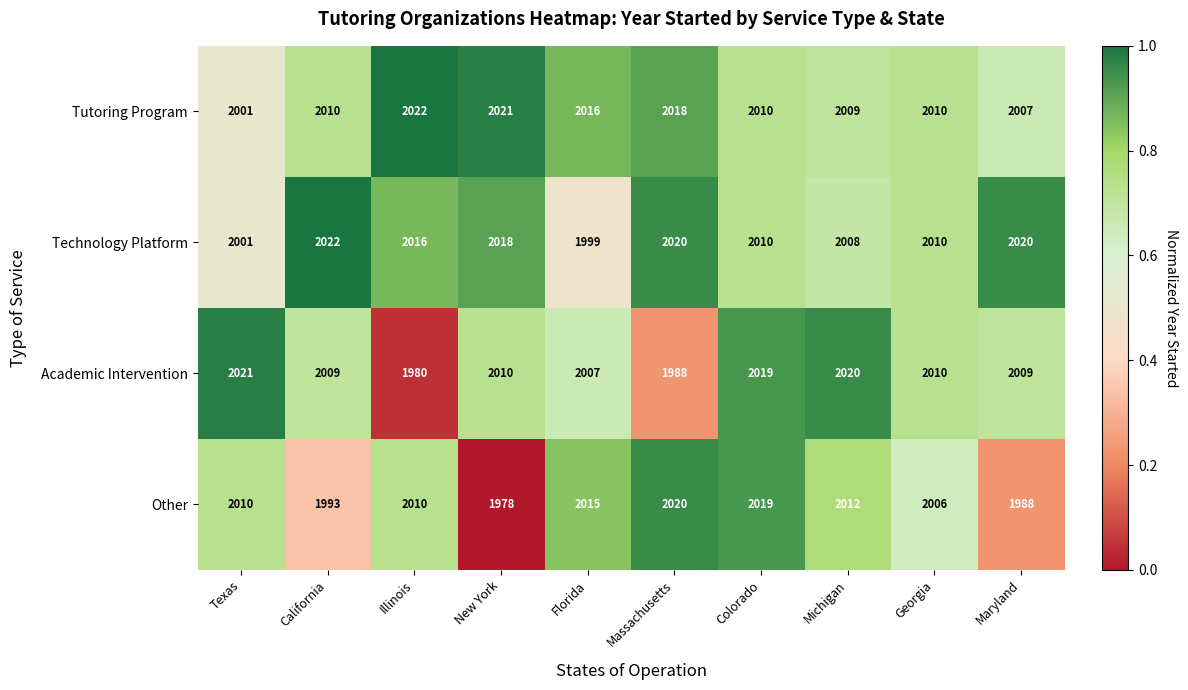

What is the sum of the Technology Platform values at Illinois and Colorado?

4026